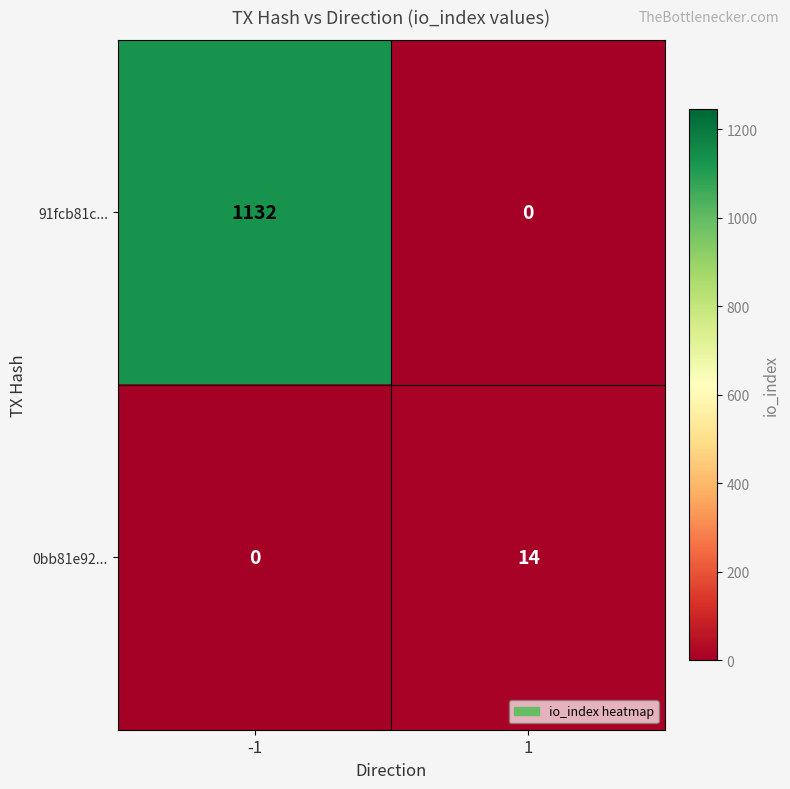

At 1, list the series in order from smallest to largest.

91fcb81c..., 0bb81e92...